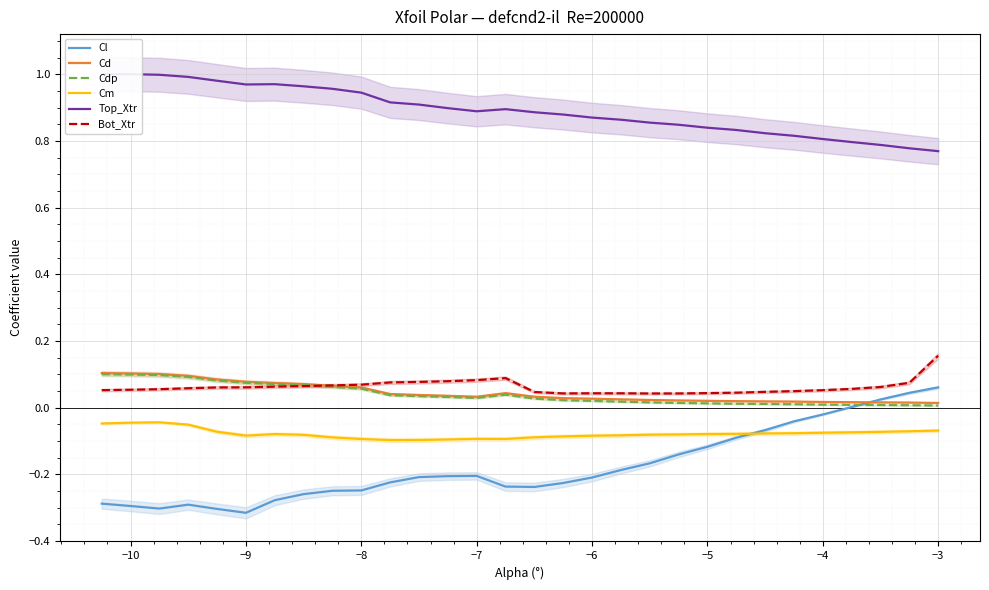

What are all the series names shown in the legend?

Cl, Cd, Cdp, Cm, Top_Xtr, Bot_Xtr